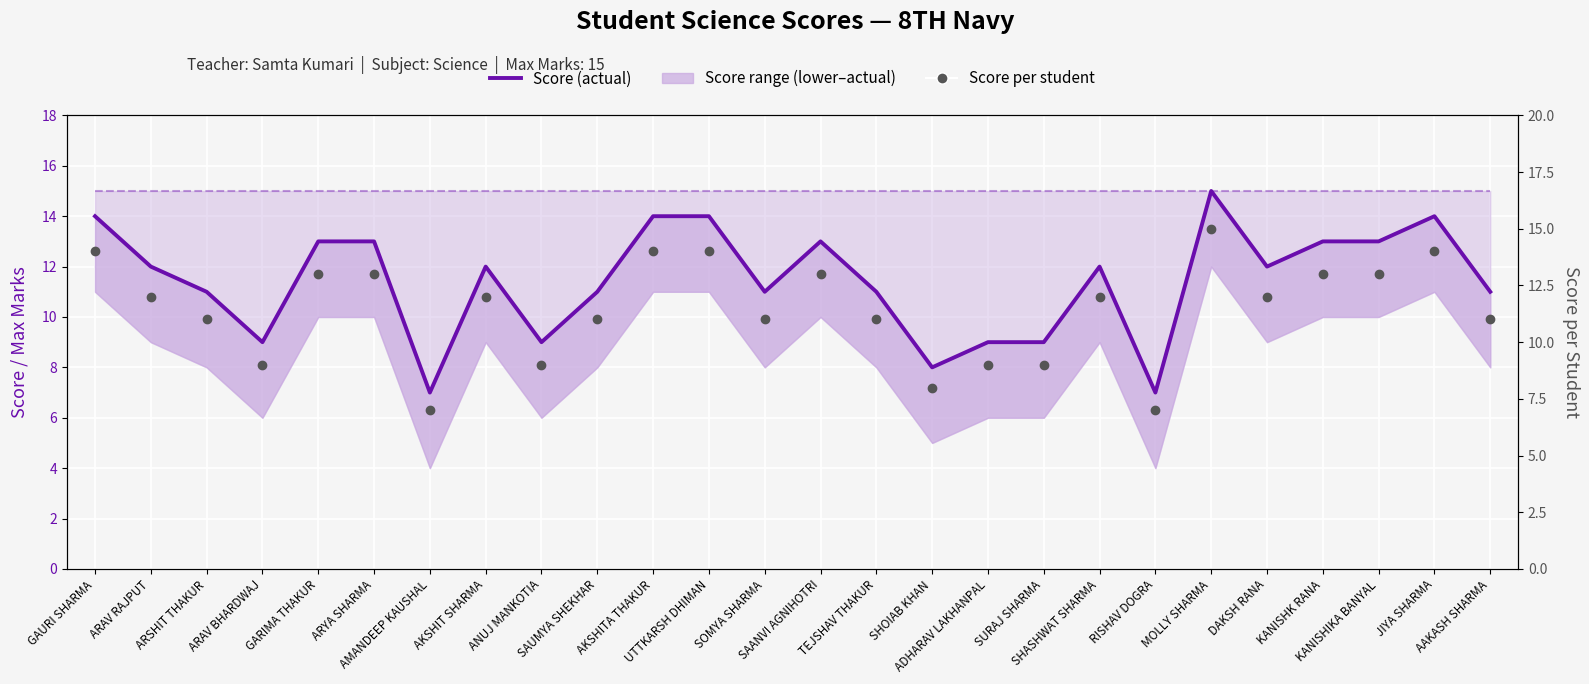

Which series has the largest Y range (max minus min)?

Score (actual)